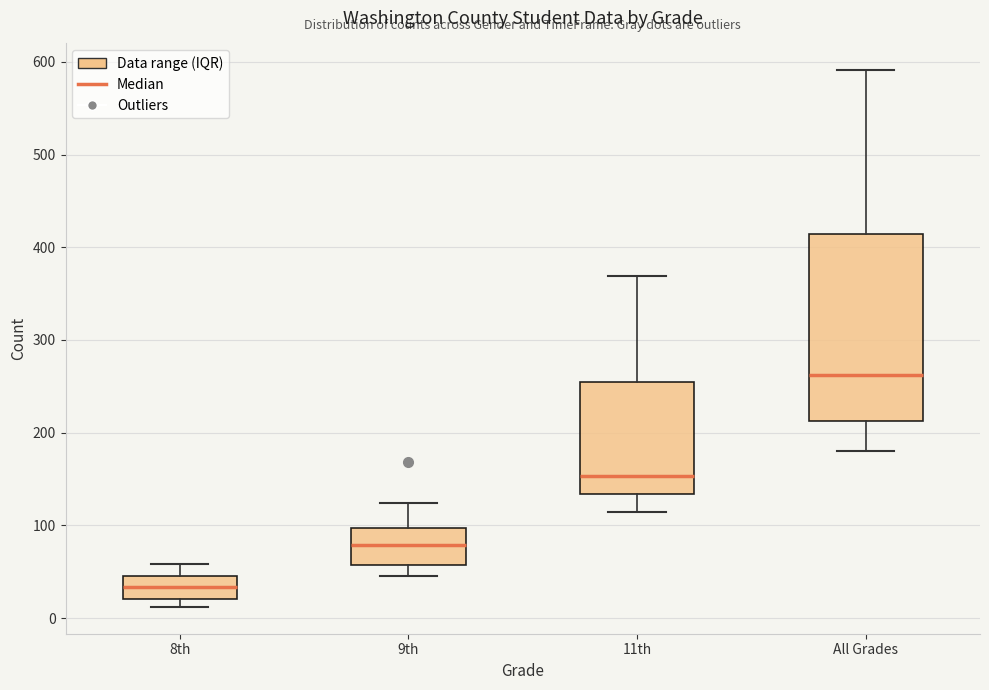

Reading left to right, read every box against the y-axis: the position of its median line, the range the box covers, and the ends of its whiskers. The values are not printed on the chart, so give them approximately, as read against the axis.

8th: median 30, box 20 to 50, whiskers 10 to 60
9th: median 80, box 60 to 100, whiskers 50 to 120
11th: median 150, box 130 to 260, whiskers 110 to 370
All Grades: median 260, box 210 to 410, whiskers 180 to 590